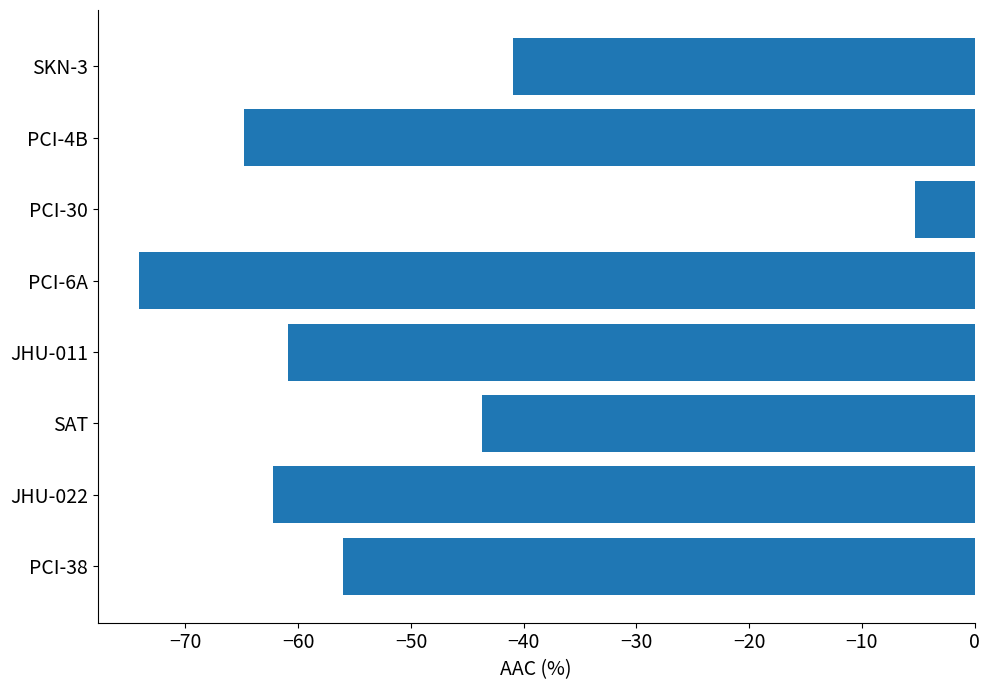

Reading bottom to top, list all the values displayed in this chart.

PCI-38=-56.0	JHU-022=-62.2	SAT=-43.7	JHU-011=-60.9	PCI-6A=-74.1	PCI-30=-5.3	PCI-4B=-64.8	SKN-3=-40.9